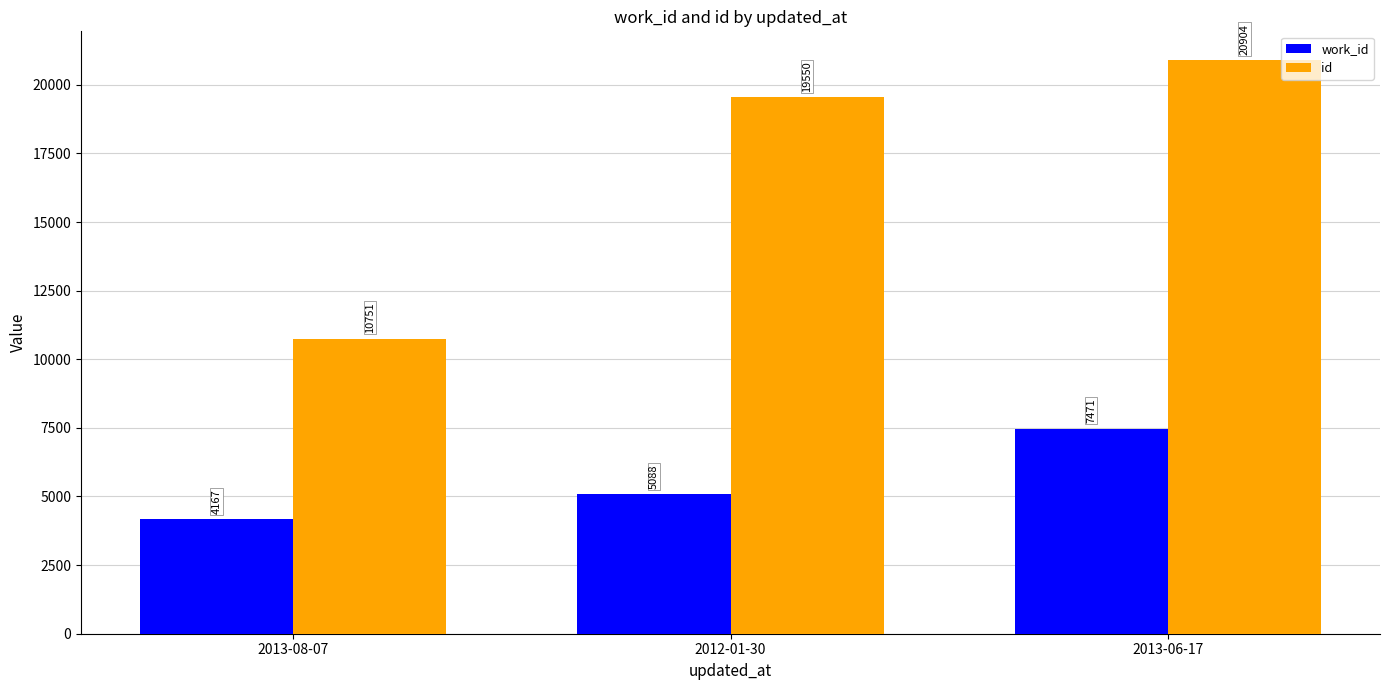

List the series in order of their overall mean, highest first.

id, work_id